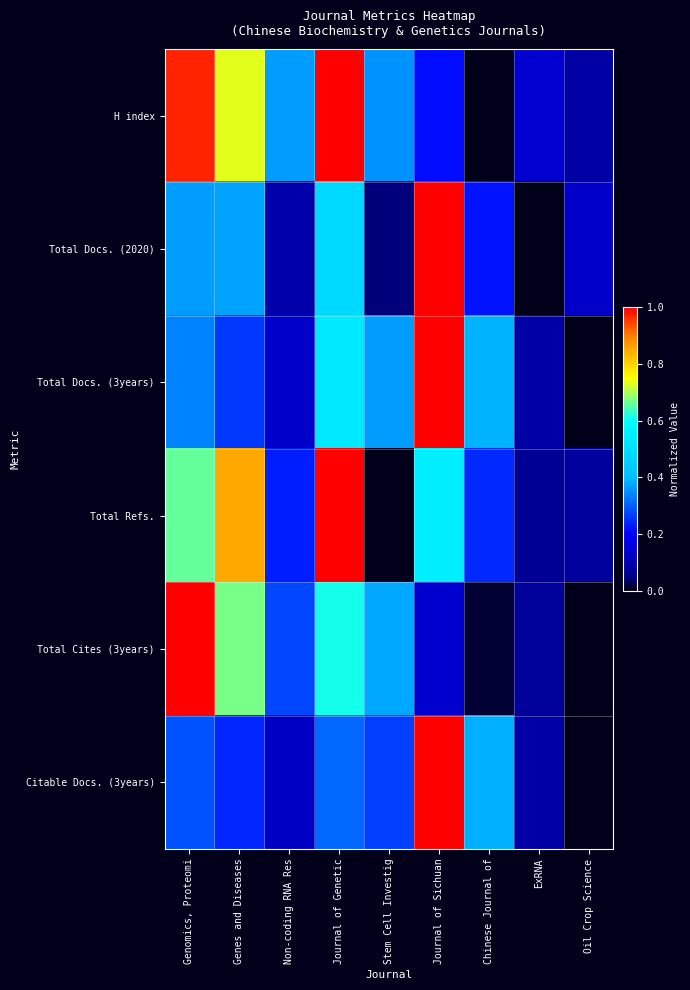

At which category does the chart reach its peak across all series?

Journal of Genetic